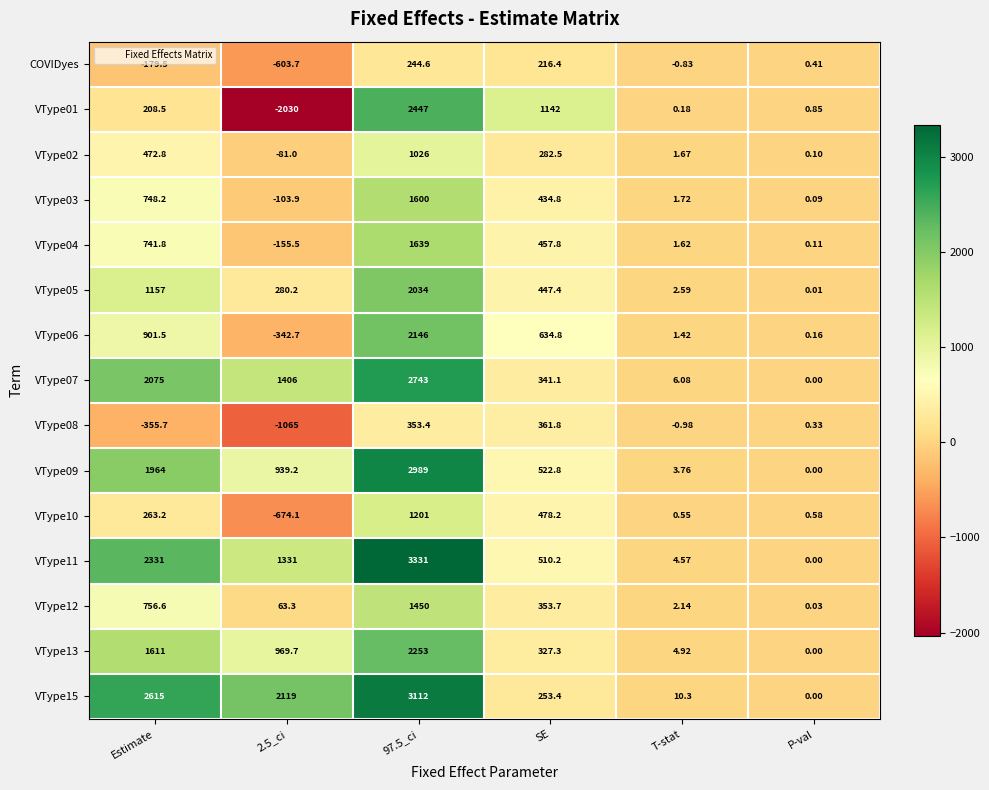

At which label does VType02 first exceed 282?

Estimate